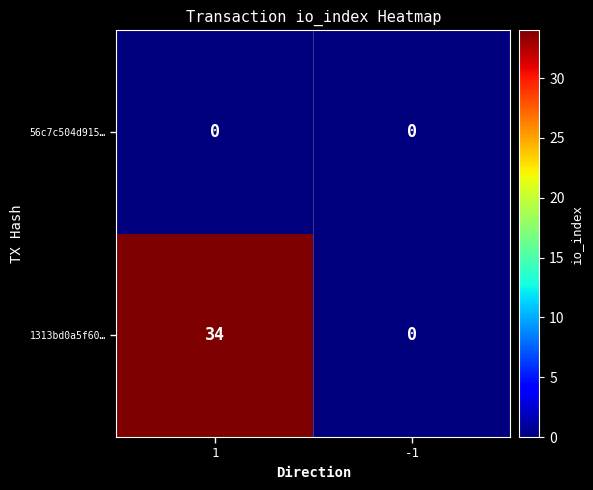

True or false: 1313bd0a5f60… has a value of 53 at 1.

False